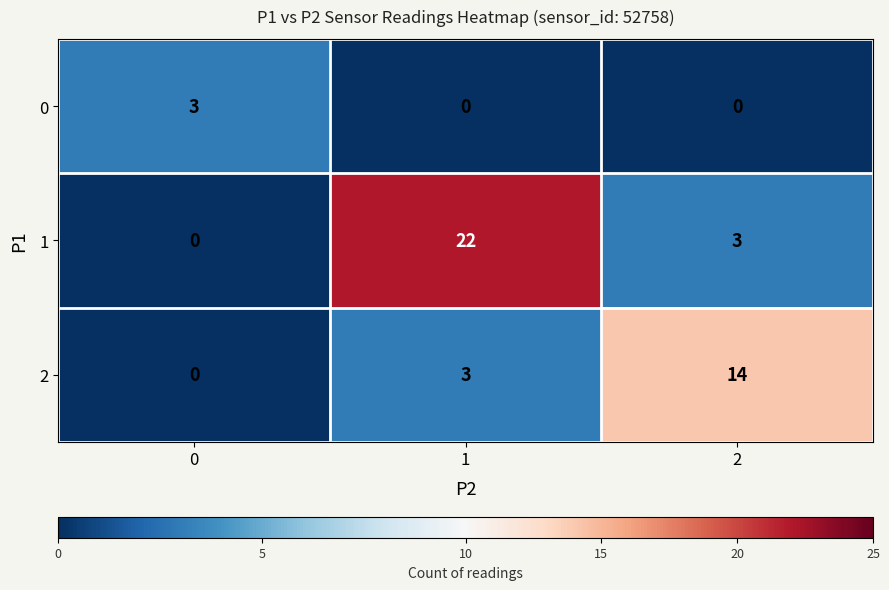

Which series has the widest spread of values?

1